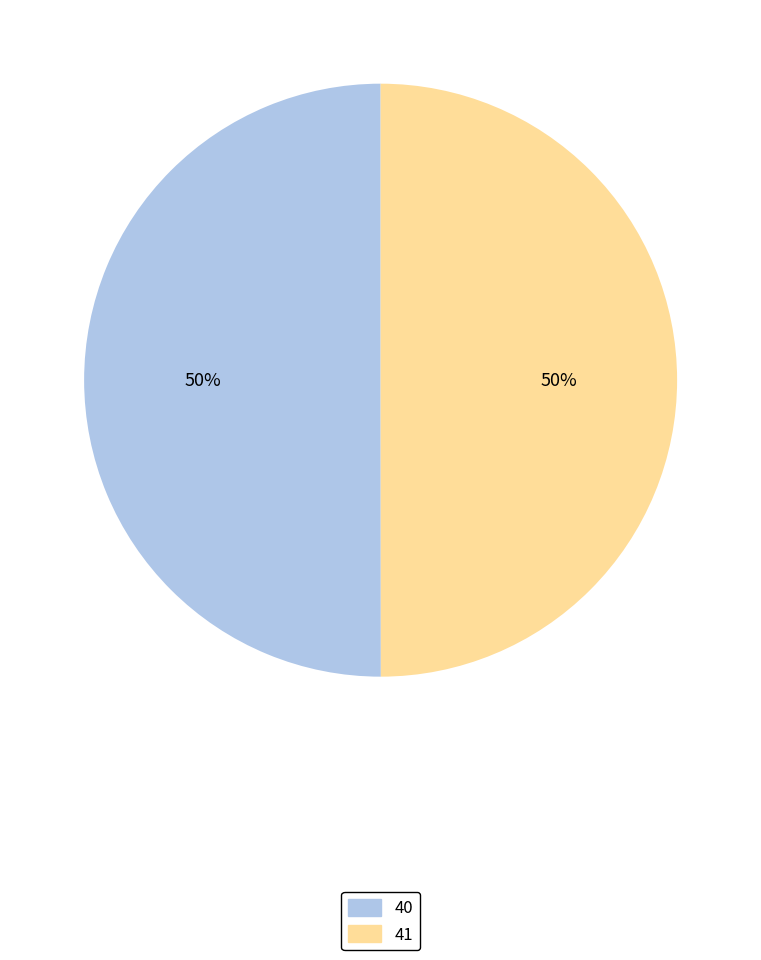

To the nearest percent, what portion does 40 represent?

50%